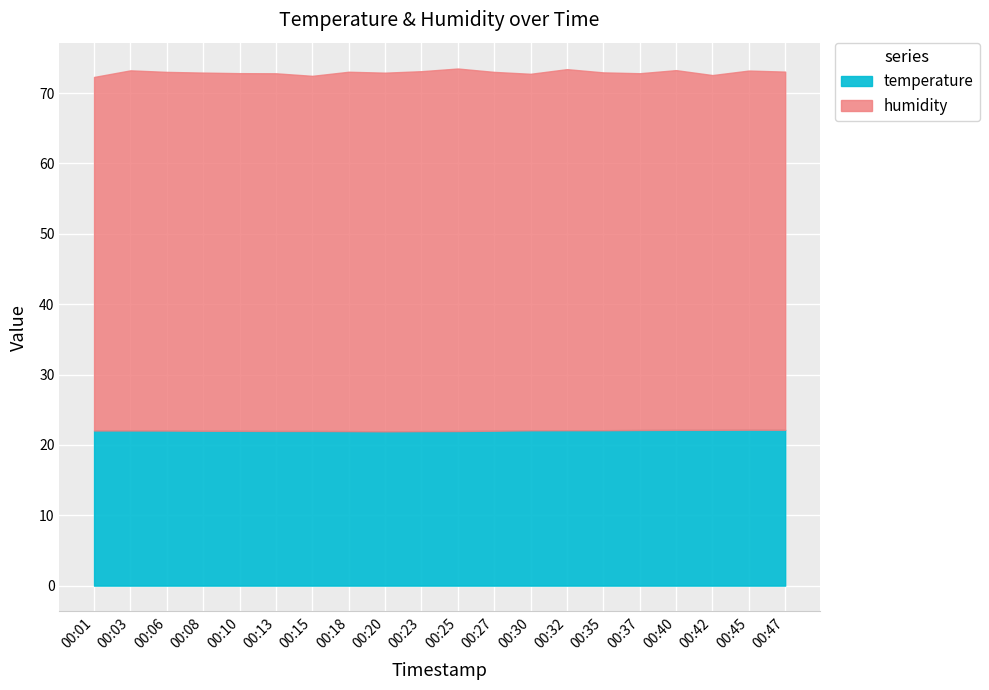

Which series has the largest total across all categories?

humidity